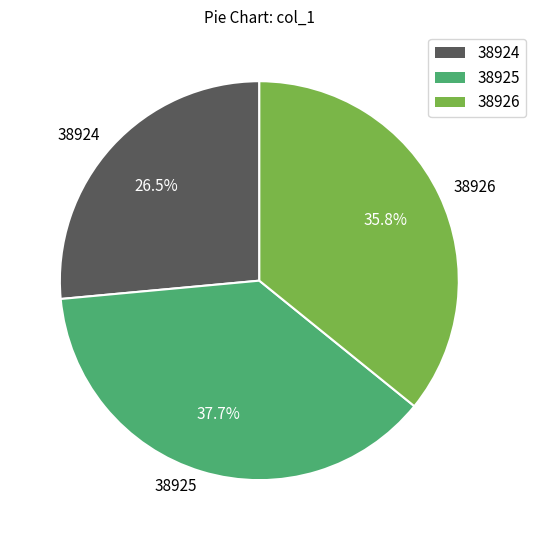

Combined, what portion of the pie is 38926 and 38925?

73.5%